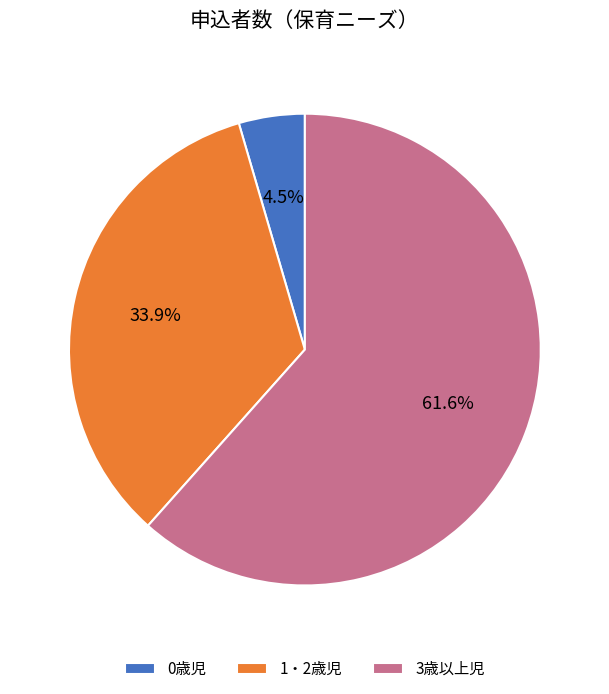

To the nearest percent, what percentage of the pie is 3歳以上児?

62%